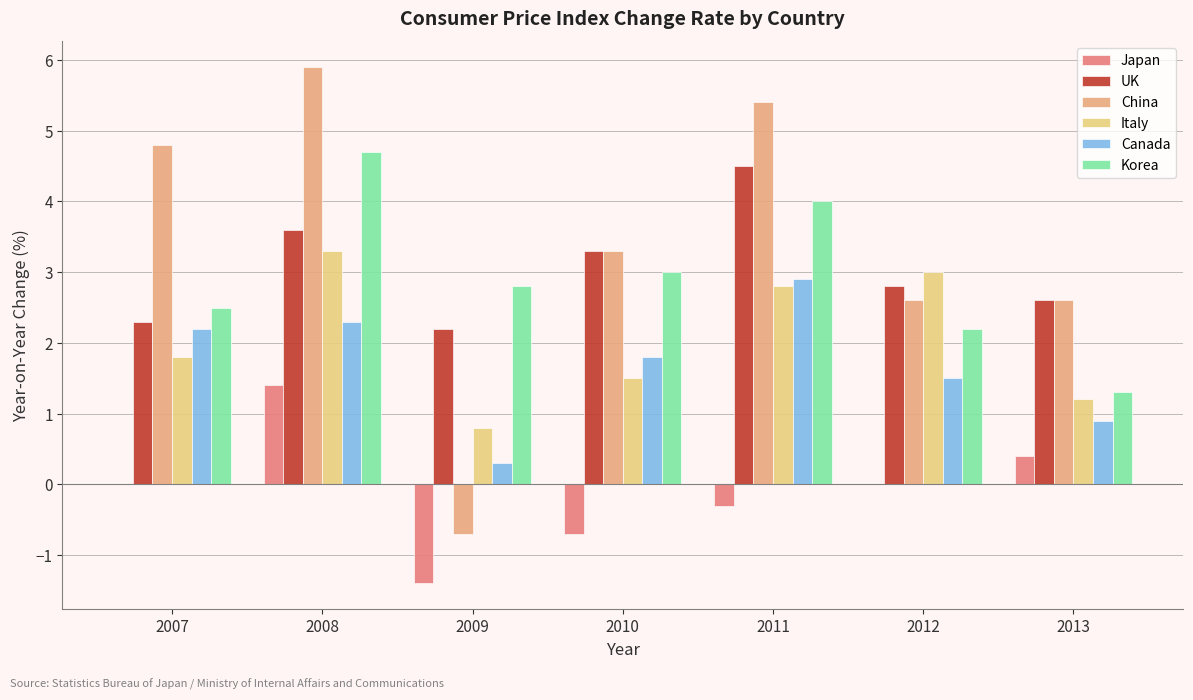

Are the bars grouped side by side (vs. stacked)?

Yes